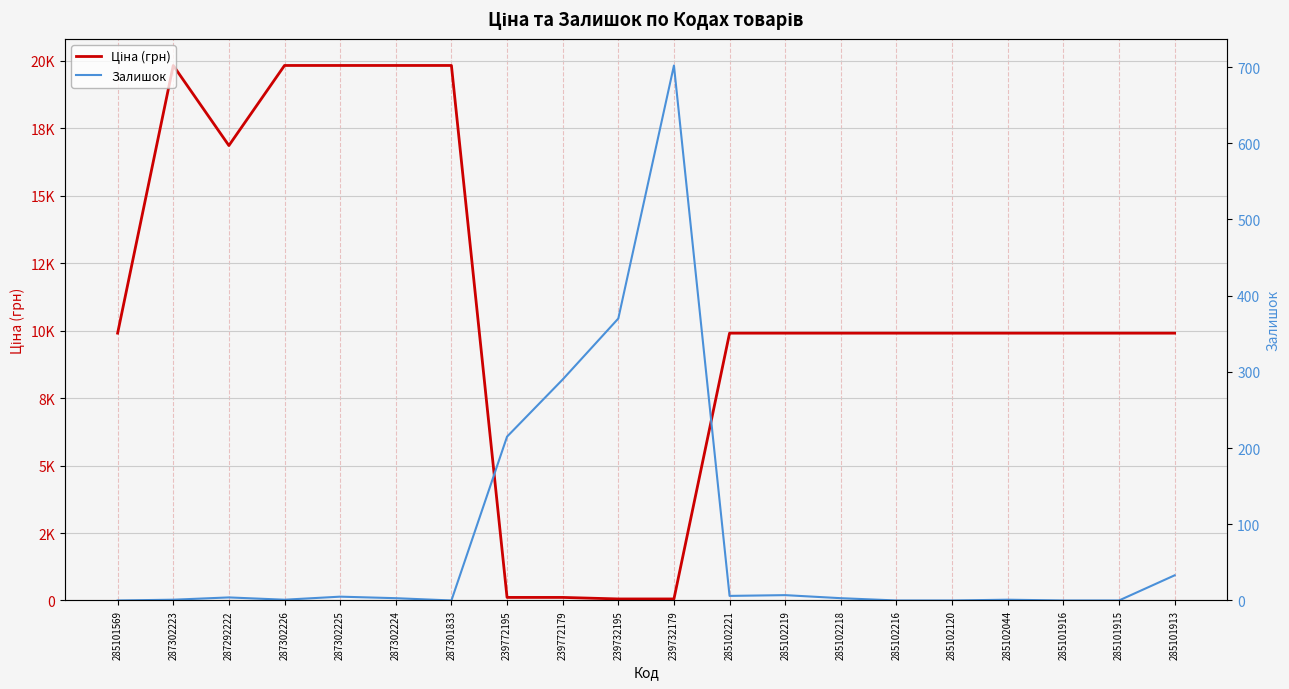

How many values in the Залишок series exceed 3?

9